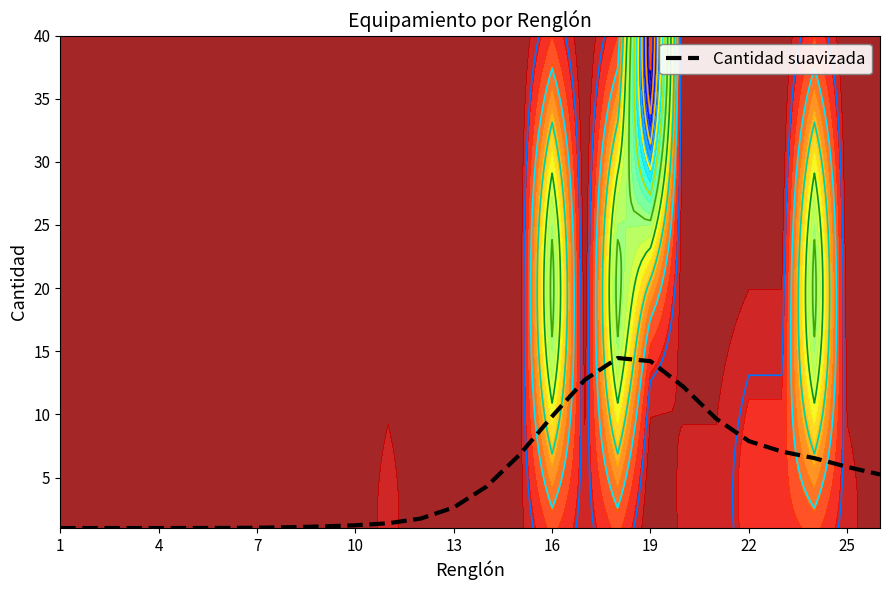

True or false: the data shows 2.0 at 22.

False